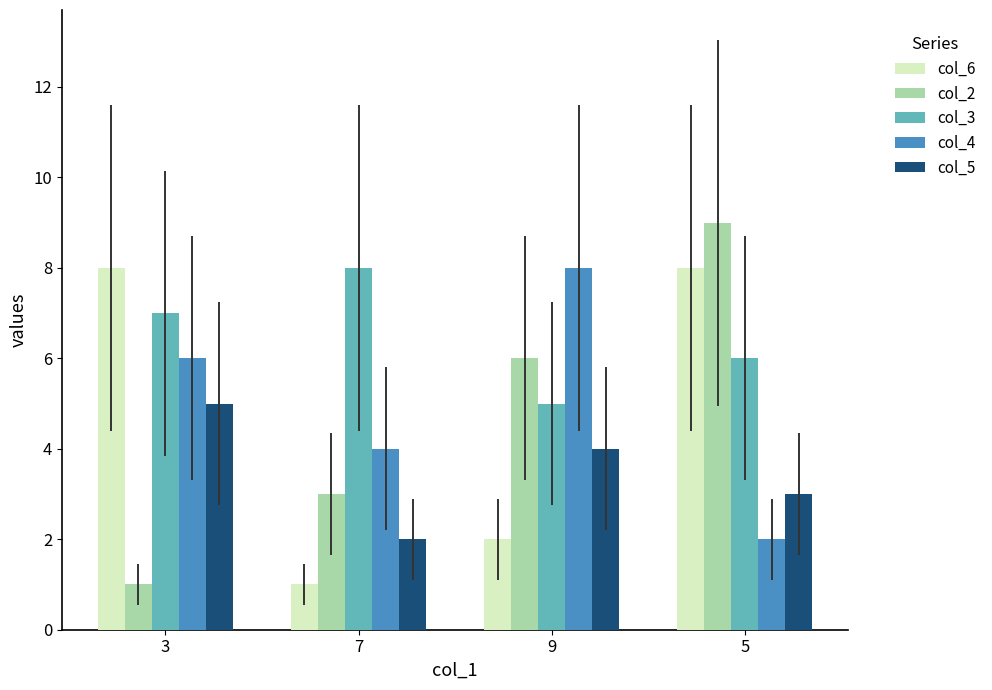

How many categories are shown in the chart?

4